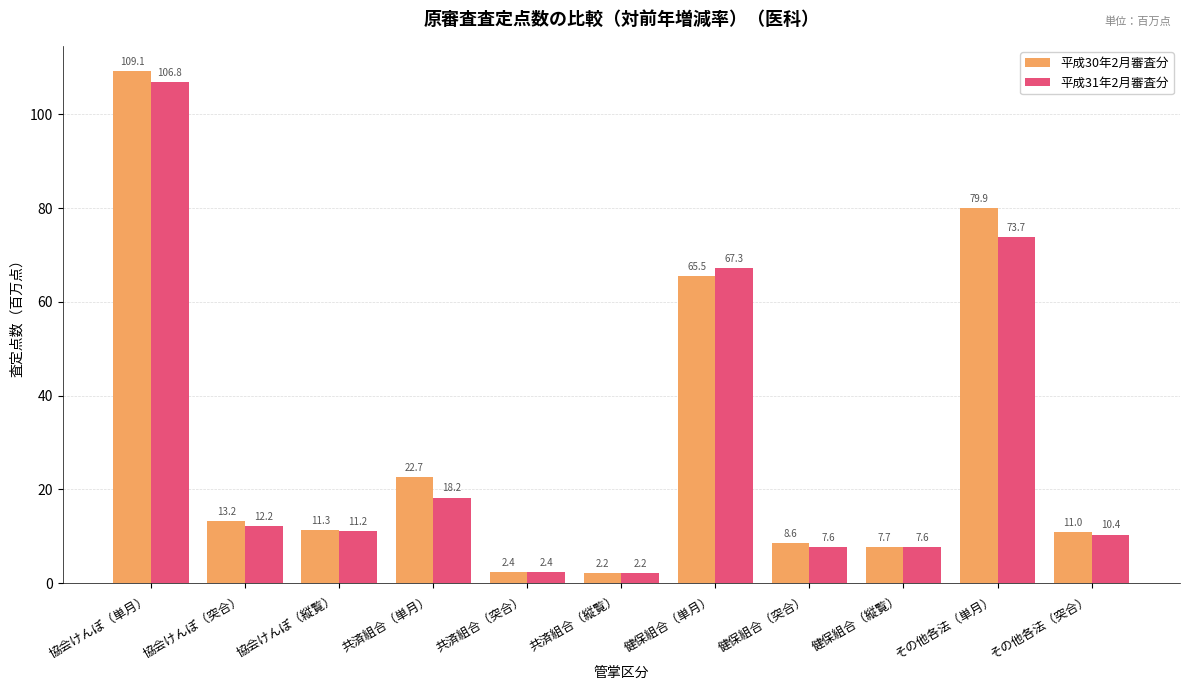

Reading left to right, what are all the values shown in this chart?

平成30年2月審査分: 協会けんぽ（単月）=109.1	協会けんぽ（突合）=13.2	協会けんぽ（縦覧）=11.3	共済組合（単月）=22.7	共済組合（突合）=2.4	共済組合（縦覧）=2.2	健保組合（単月）=65.5	健保組合（突合）=8.6	健保組合（縦覧）=7.7	その他各法（単月）=79.9	その他各法（突合）=11.0
平成31年2月審査分: 協会けんぽ（単月）=106.8	協会けんぽ（突合）=12.2	協会けんぽ（縦覧）=11.2	共済組合（単月）=18.2	共済組合（突合）=2.4	共済組合（縦覧）=2.2	健保組合（単月）=67.3	健保組合（突合）=7.6	健保組合（縦覧）=7.6	その他各法（単月）=73.7	その他各法（突合）=10.4